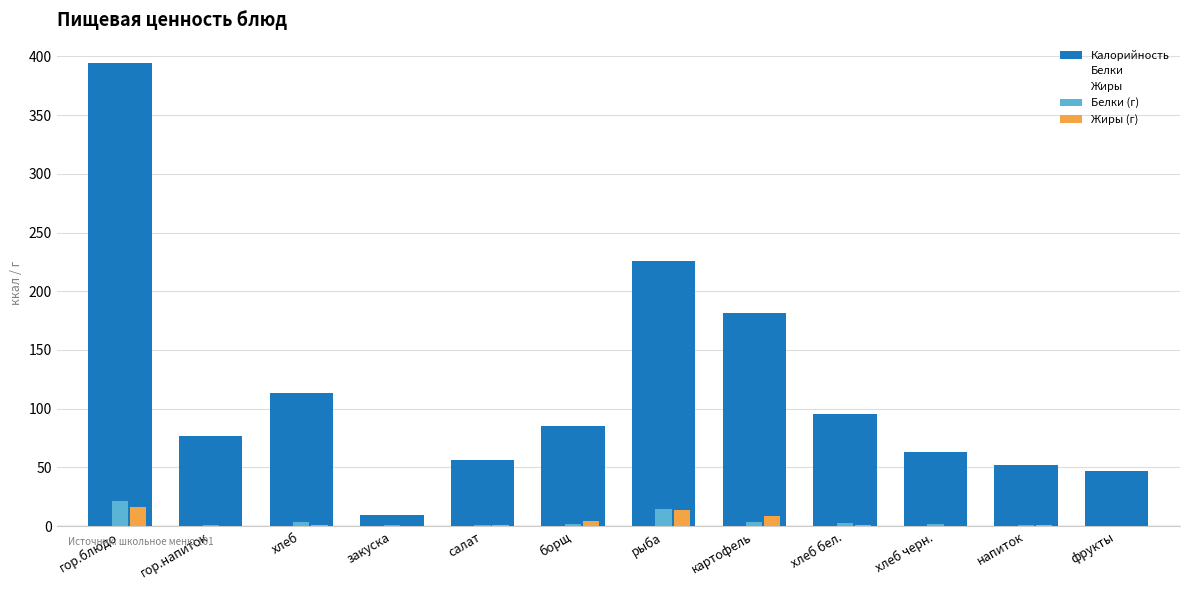

Between напиток and гор.блюдо, which is larger?

гор.блюдо